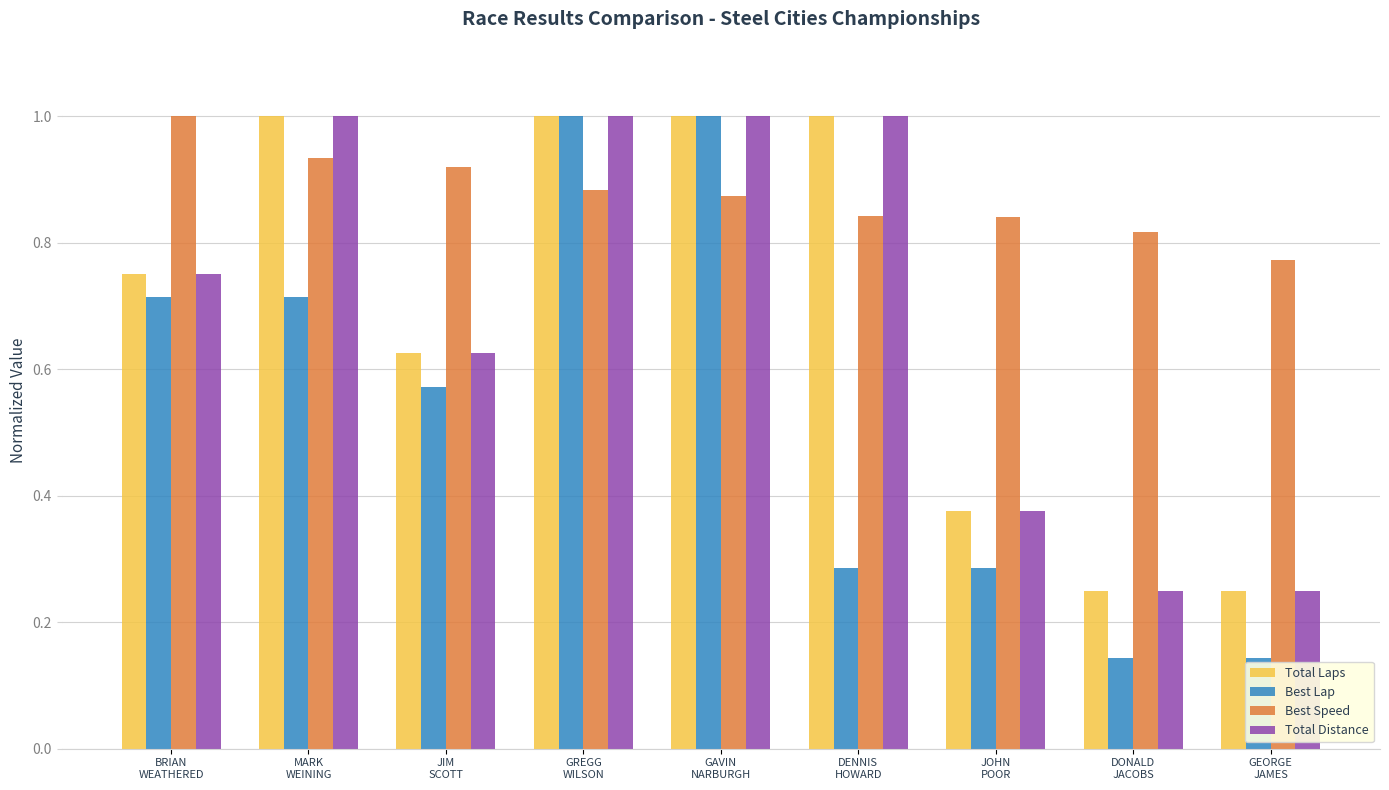

What is the sum of the Best Lap values at GREGG
WILSON and GEORGE
JAMES?

1.1